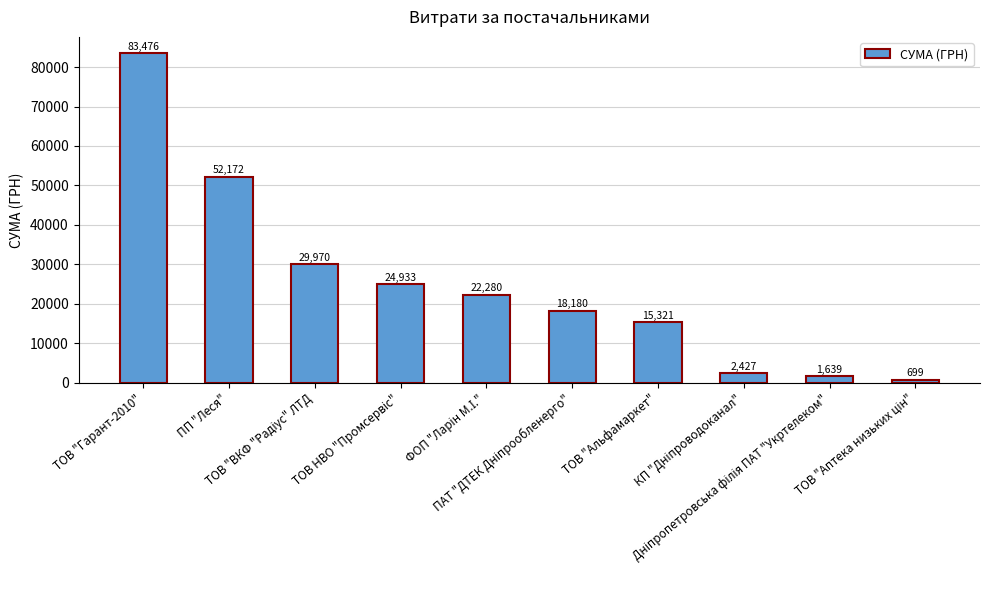

What is the greatest value displayed?

83476.2